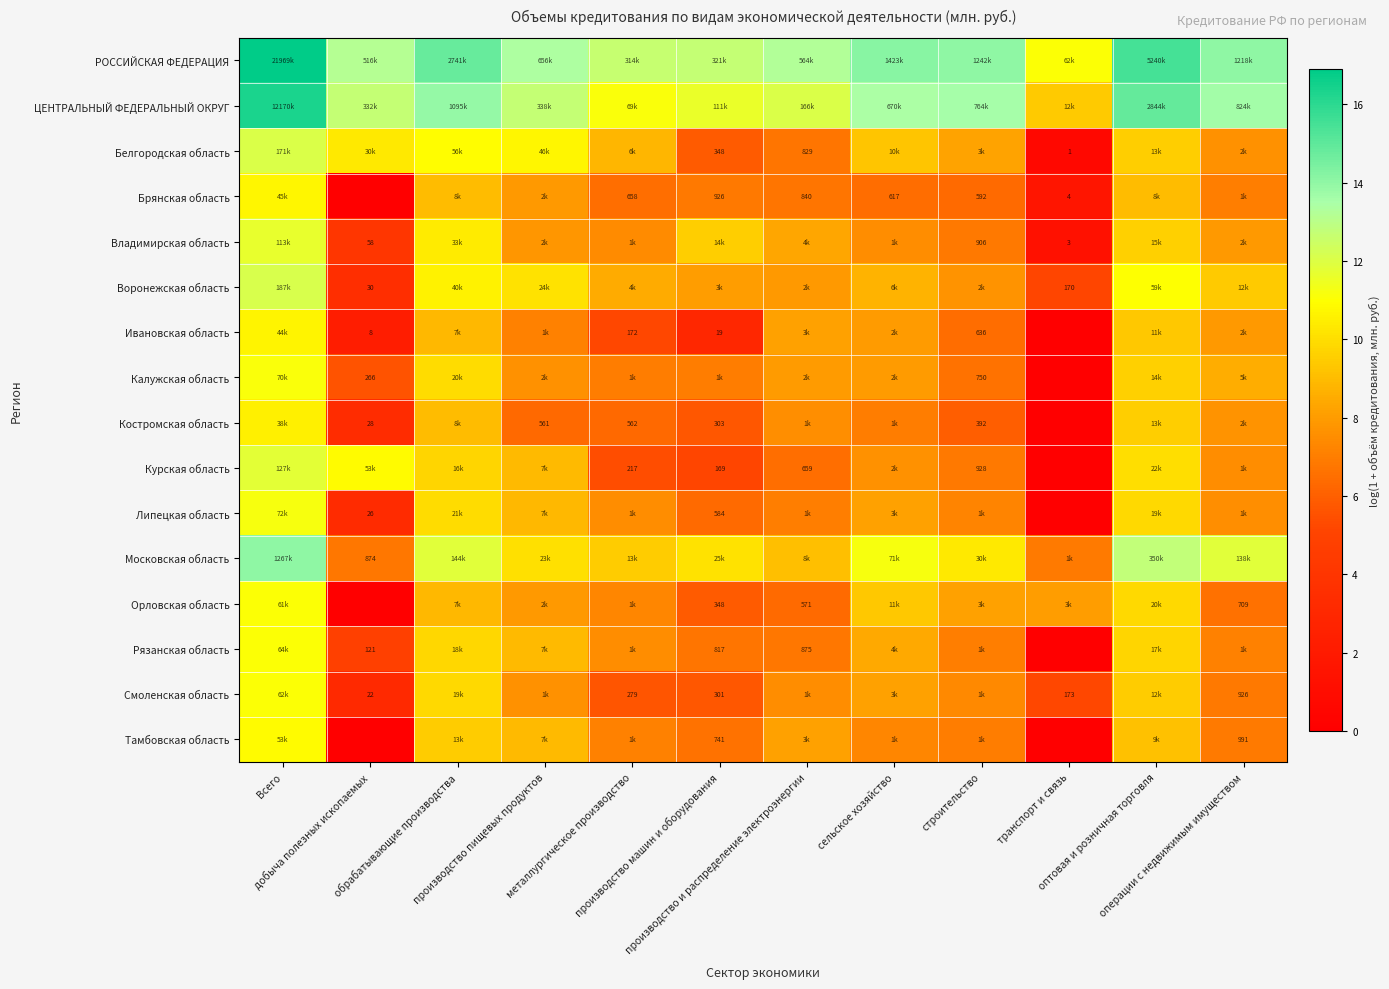

What value does the РОССИЙСКАЯ ФЕДЕРАЦИЯ series have at оптовая и розничная торговля?

15.5